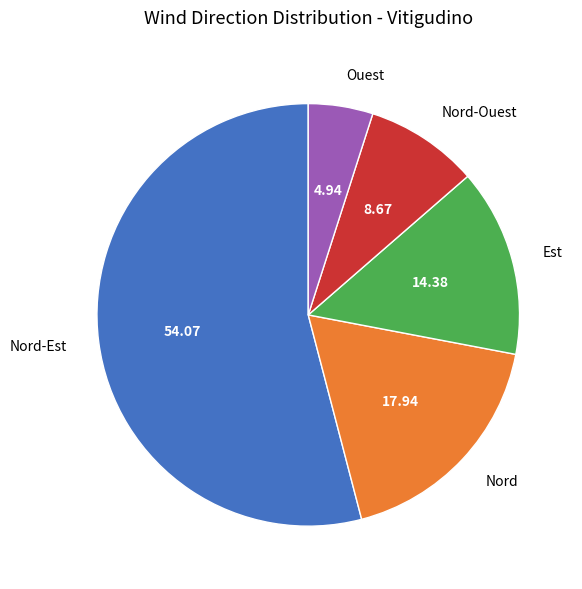

Is Nord-Ouest the majority of the pie?

No